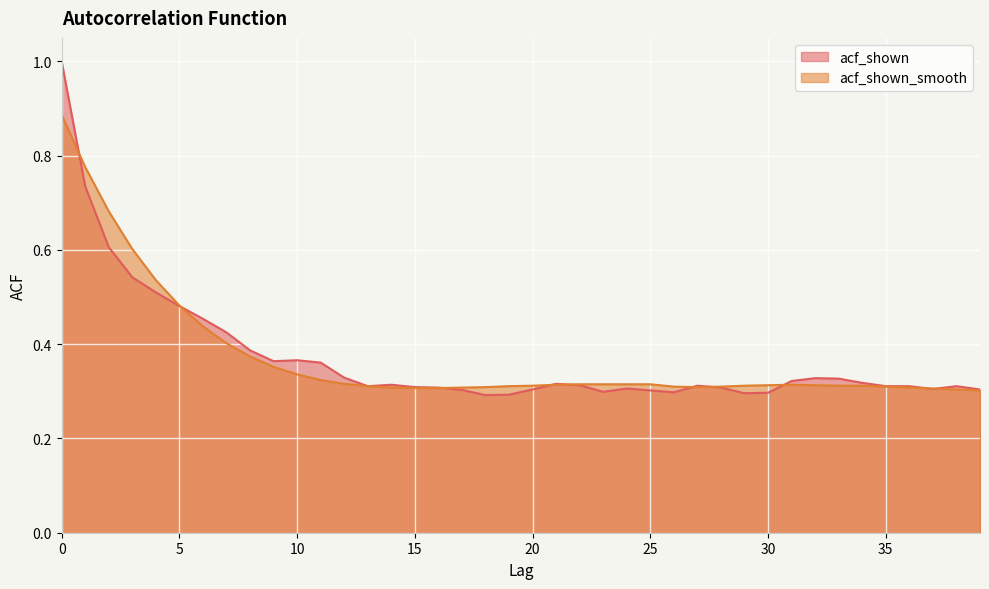

At how many categories does at least one series exceed 0?

40